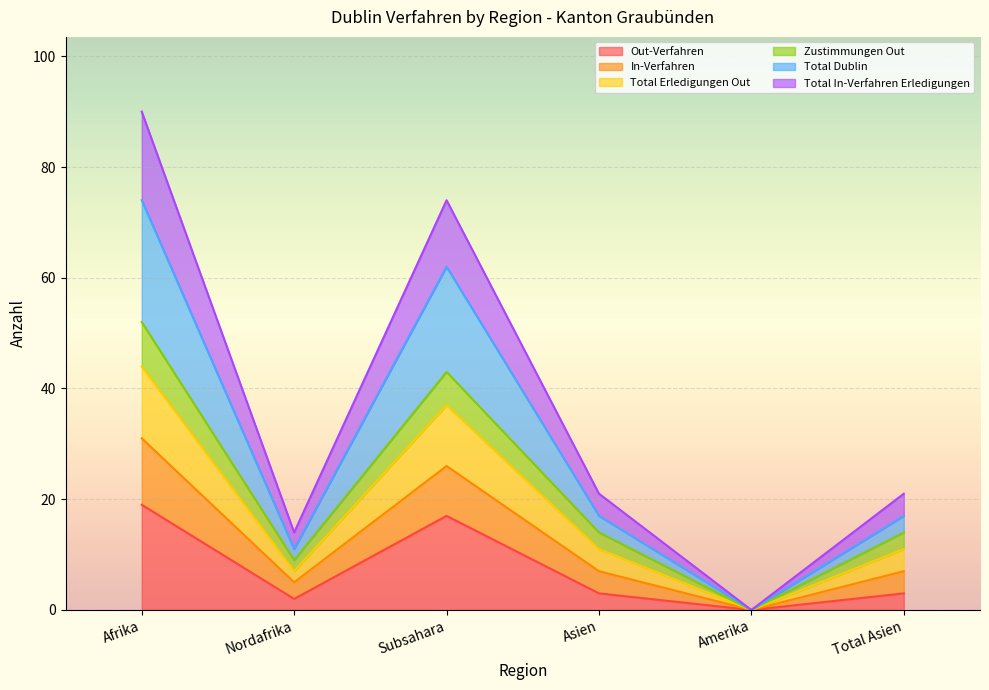

At which category is the sum across all series the highest?

Afrika